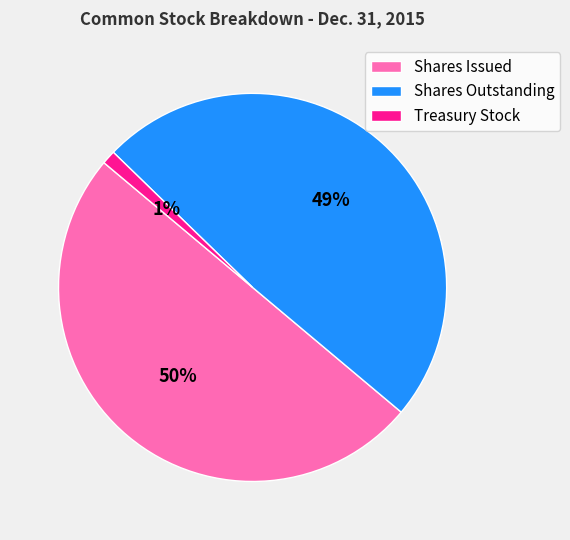

Which category has the biggest portion of the pie?

Shares Issued